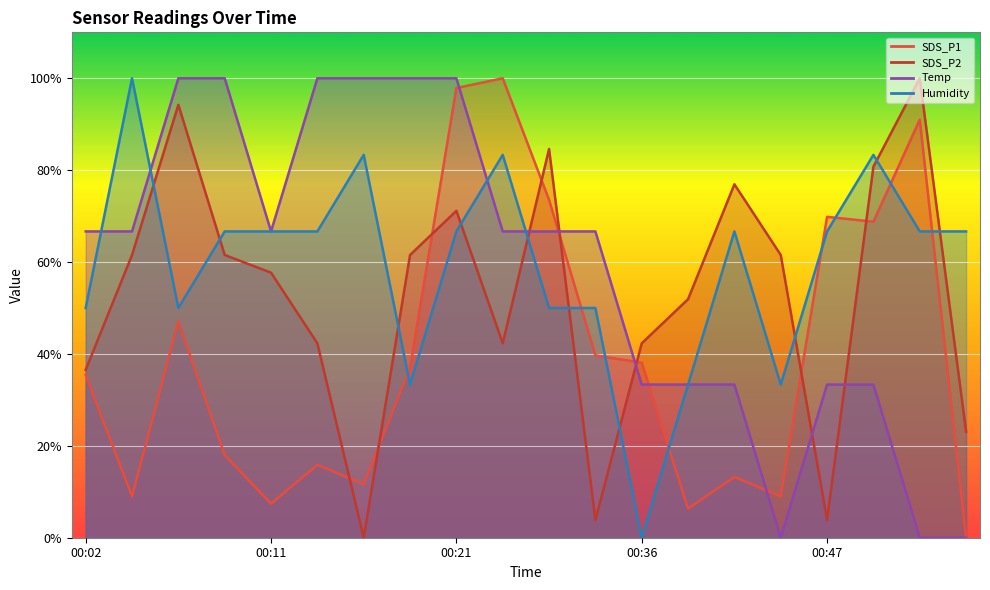

At which category is the sum across all series the highest?

00:21